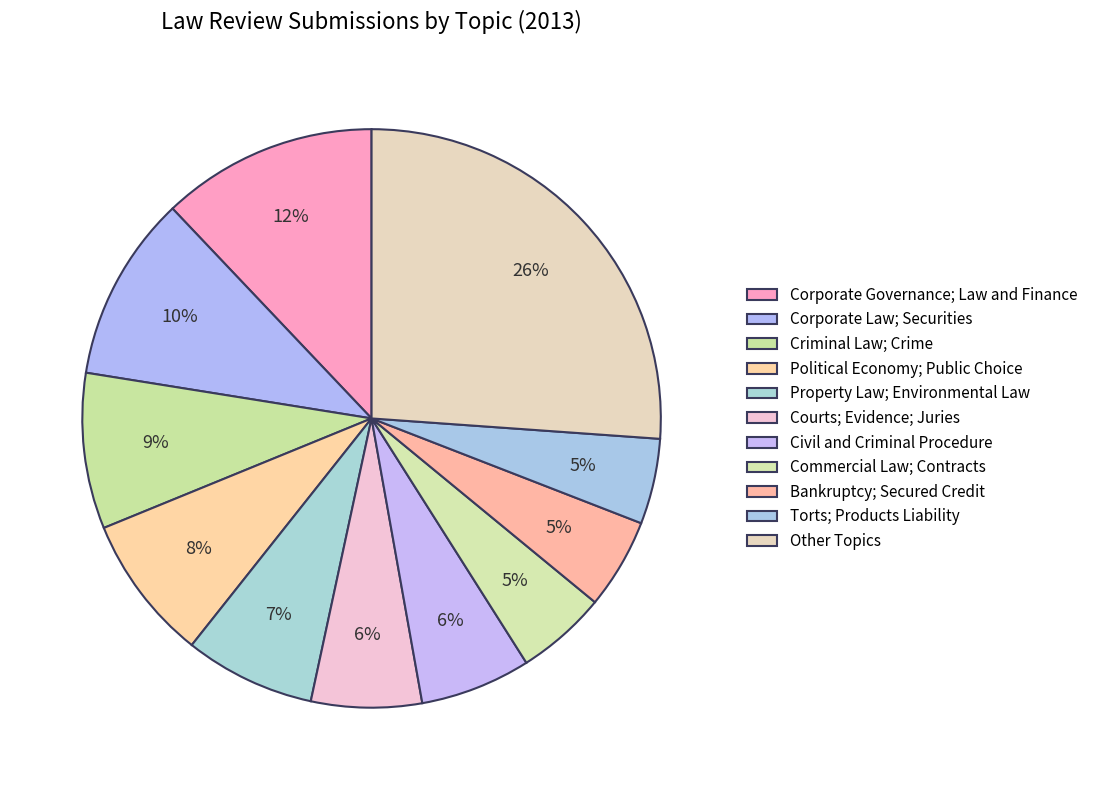

True or false: Courts; Evidence; Juries accounts for 1% of the total.

False